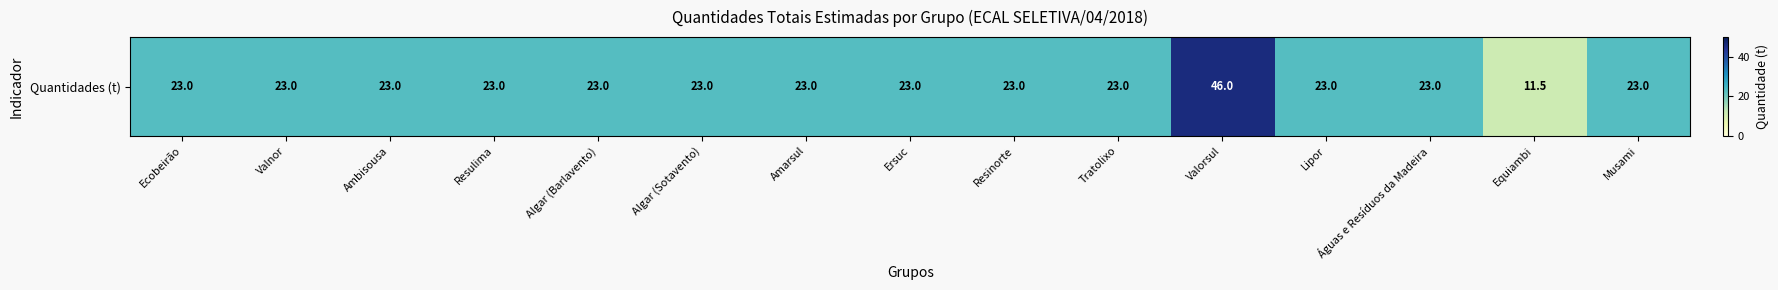

What is the sum of all values?

356.5